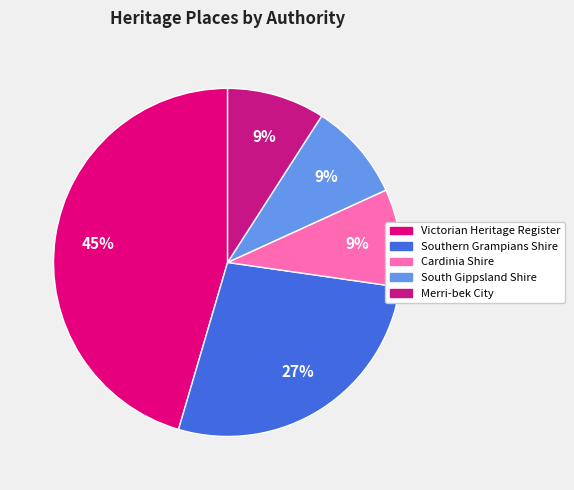

What is the largest slice in the pie chart?

Victorian Heritage Register